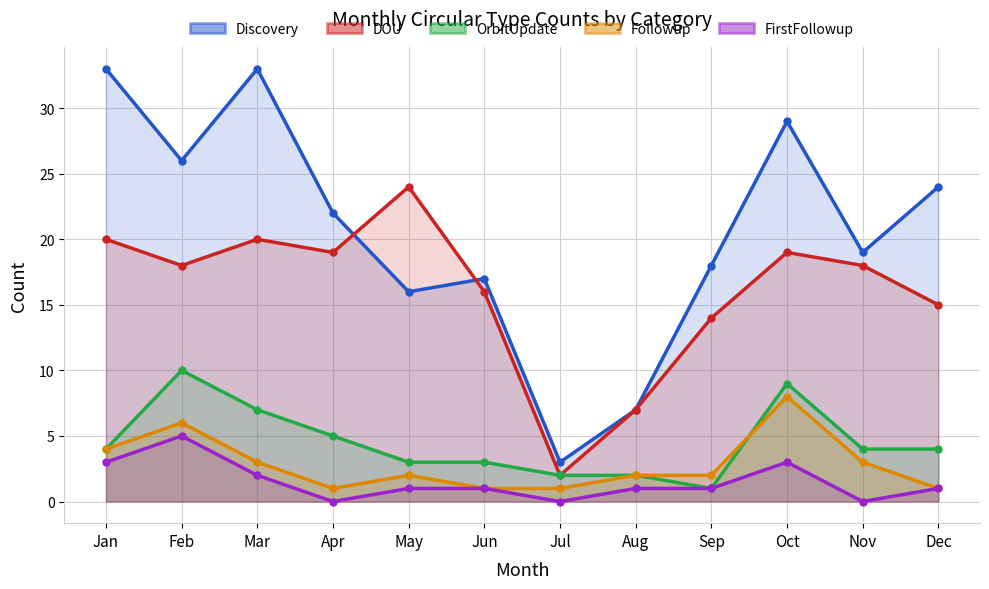

Which series has the largest total across all categories?

Discovery